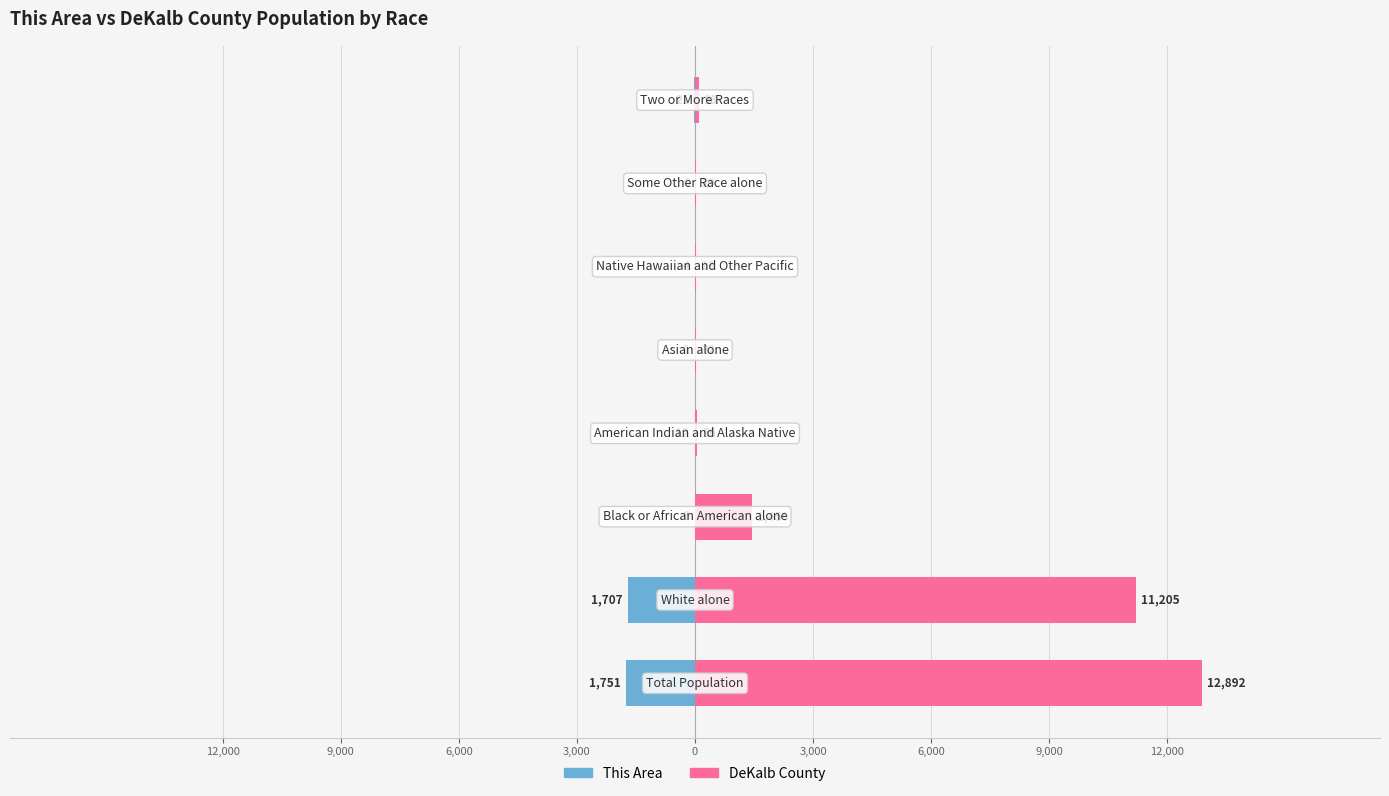

The This Area series shows -1751 at 0. True or false?

True